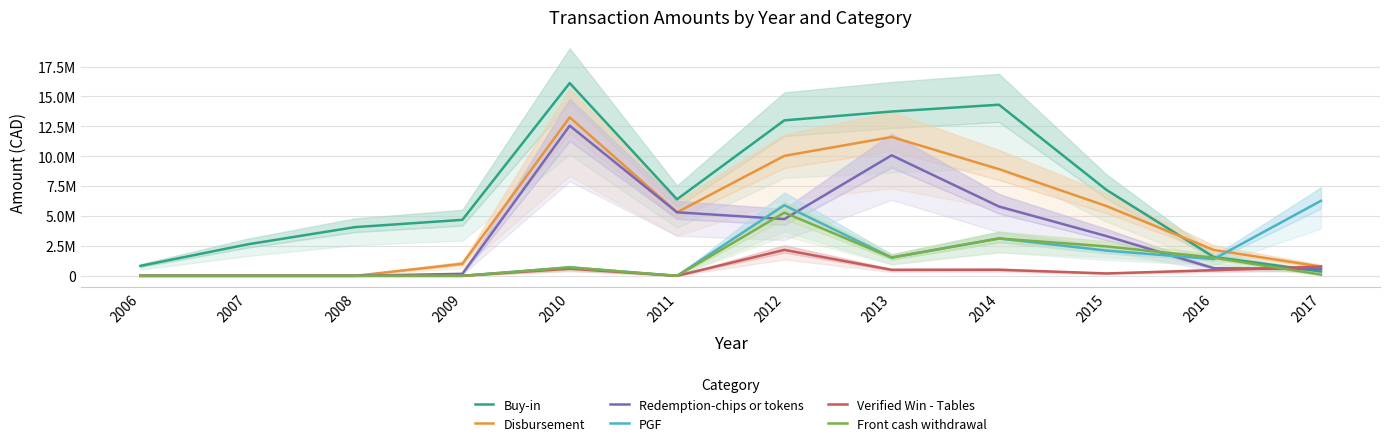

The Redemption-chips or tokens series shows 10078020.0 at 2013. True or false?

True